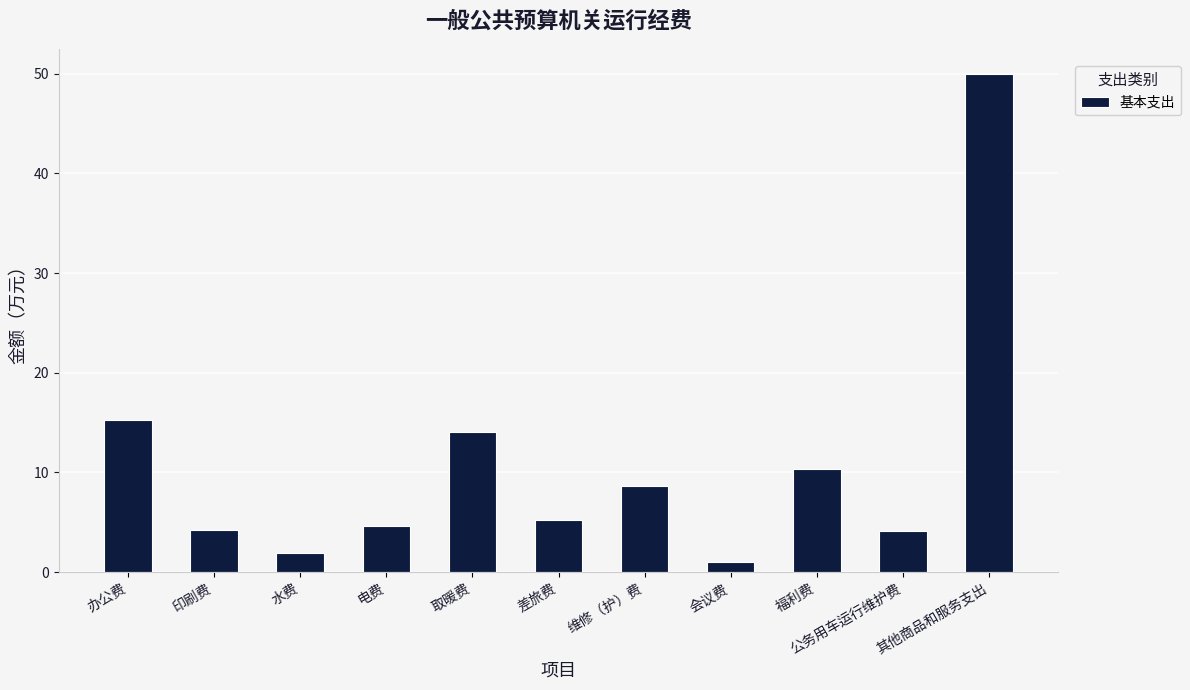

Read the value at 公务用车运行维护费.

4.1